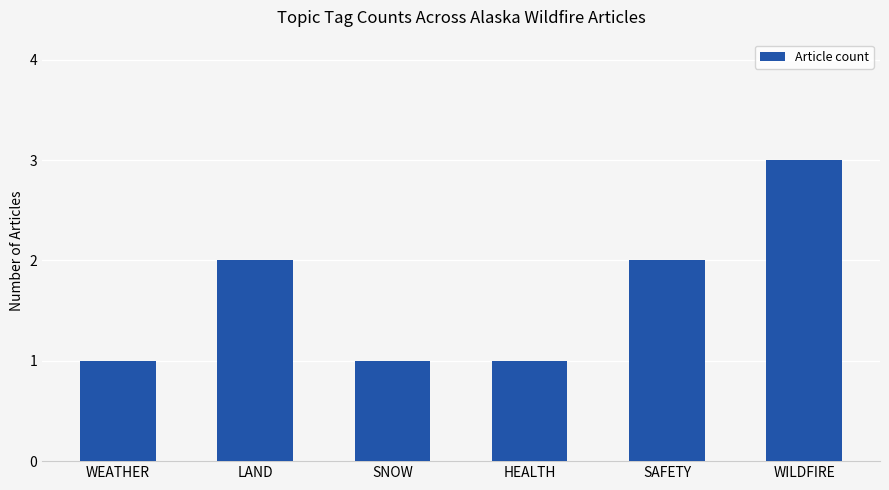

How many bars are there in total?

6